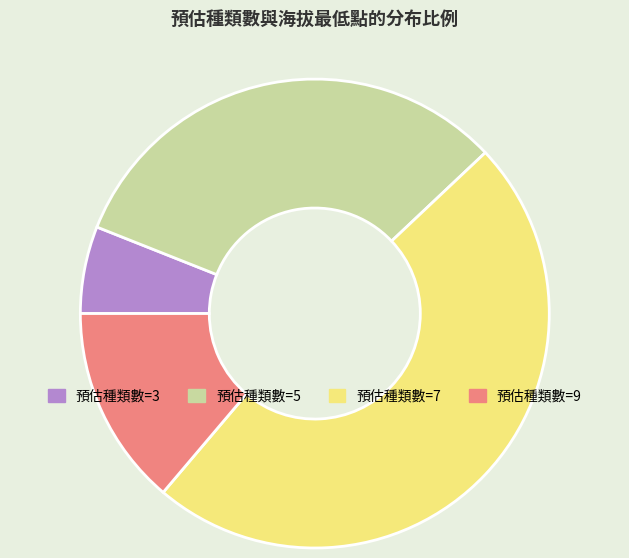

Which category has the smallest portion of the pie?

預估種類數=3